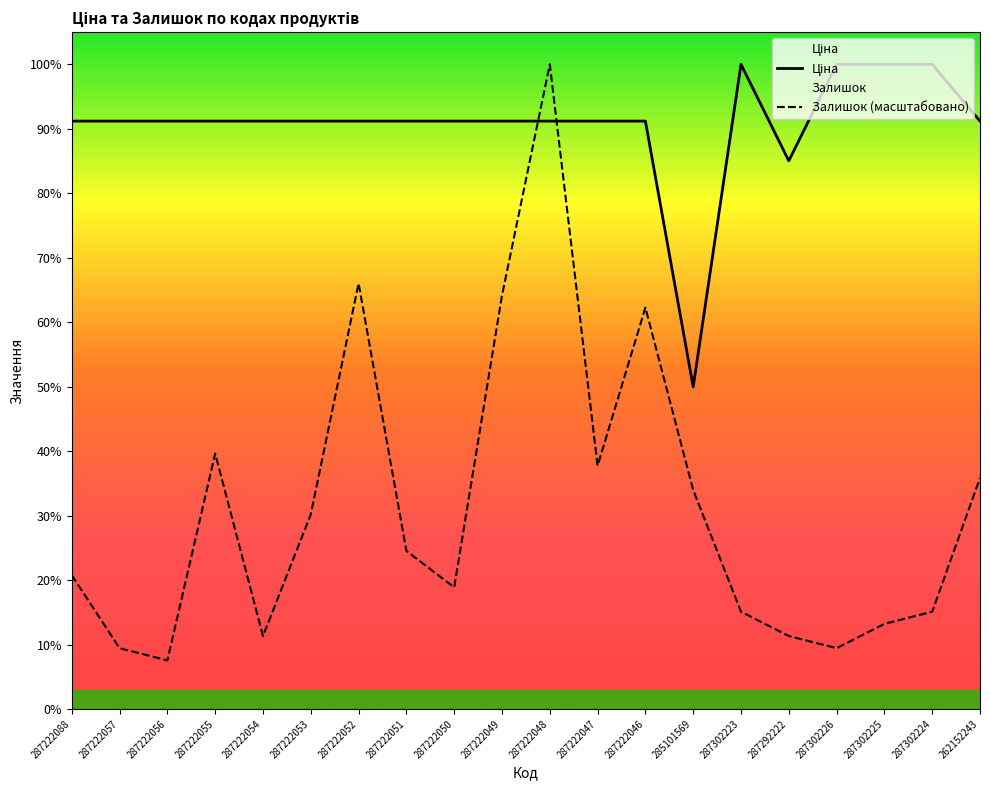

Does the chart display data point markers on the line(s)?

No